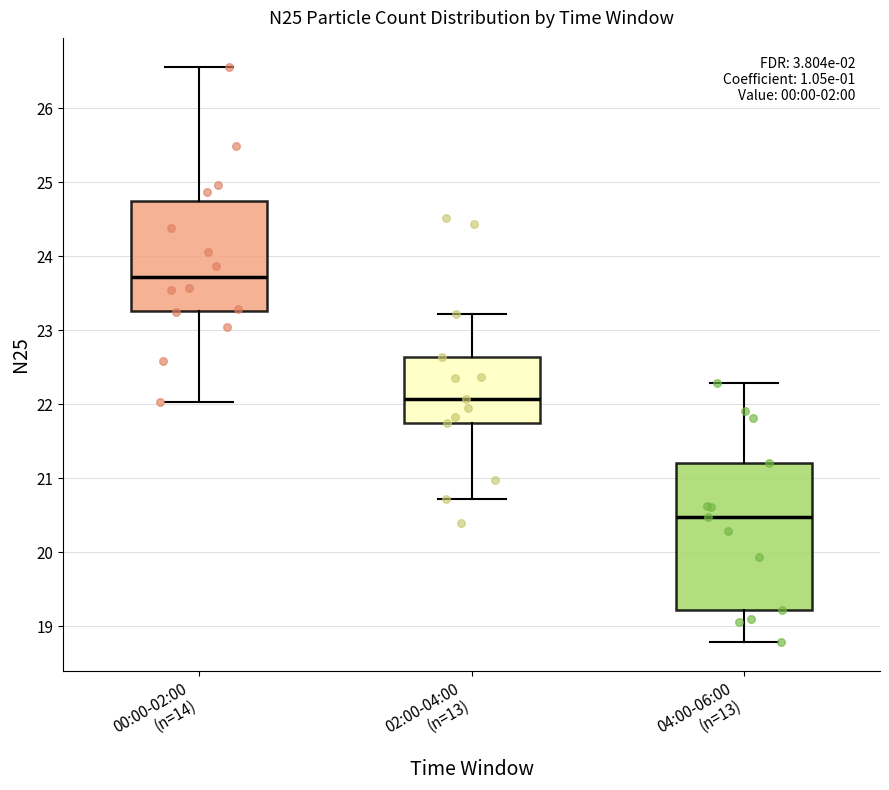

Comparing the boxes themselves (not the whiskers), which one is the tallest?

04:00-06:00 (n=13)